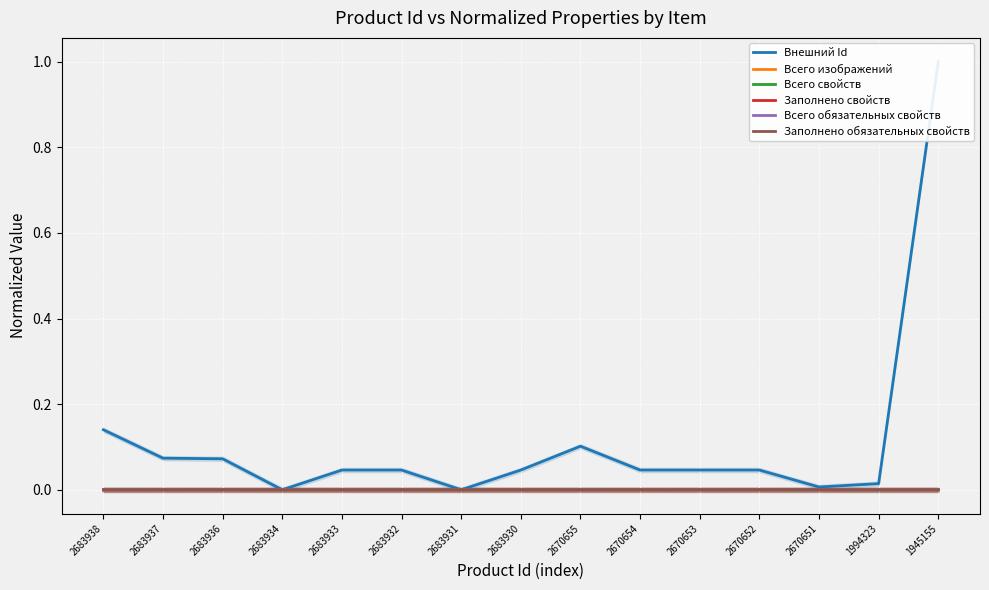

How many lines are shown in the chart?

6